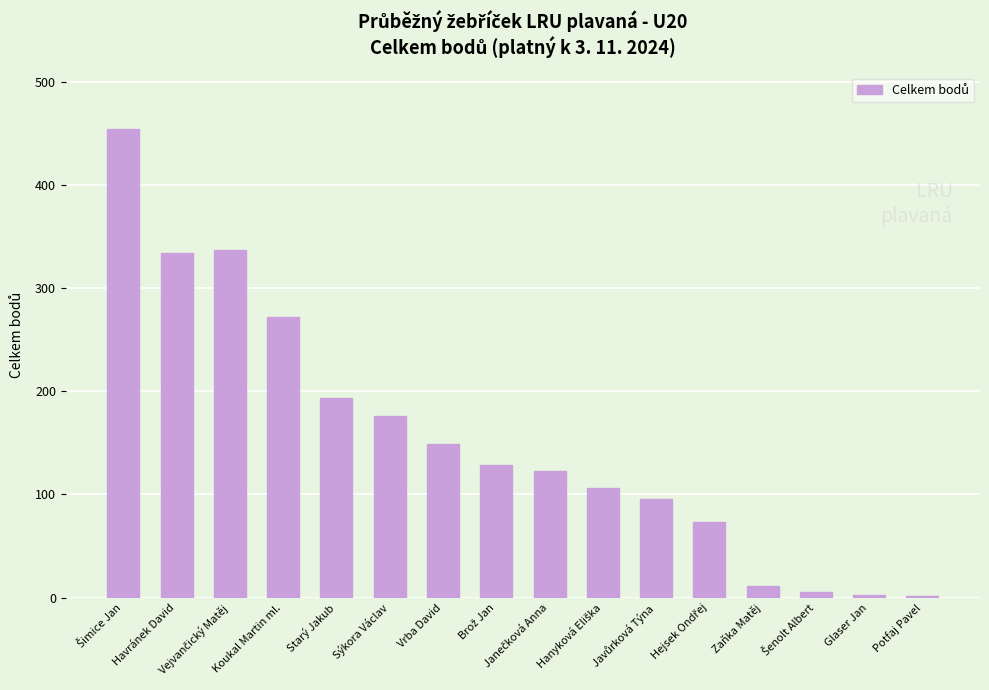

Is it true that the value at Zaňka Matěj is 11?

True